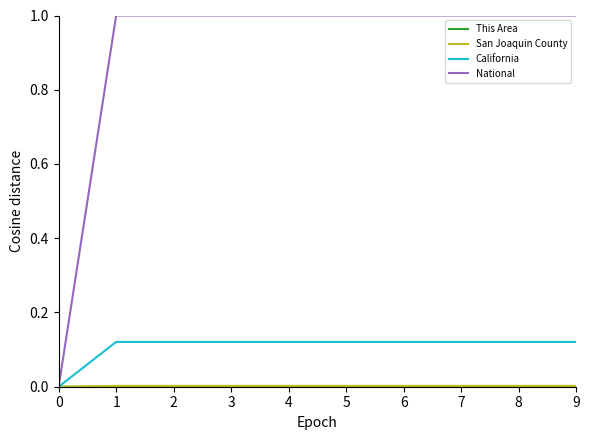

What is the total value across all series at 3?

1.1